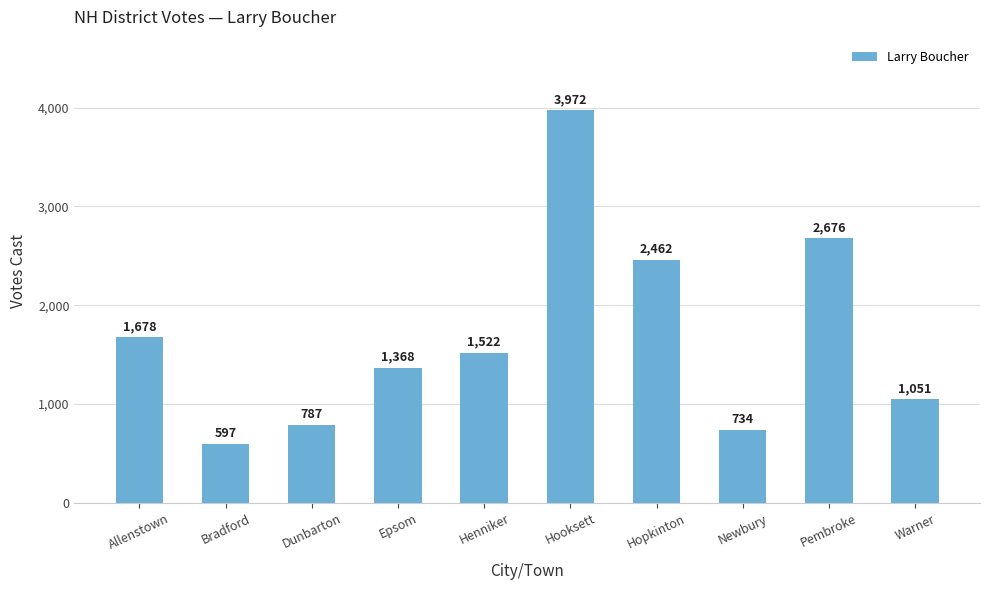

Approximately how many times larger is the value at Hopkinton compared to Newbury?

3.4